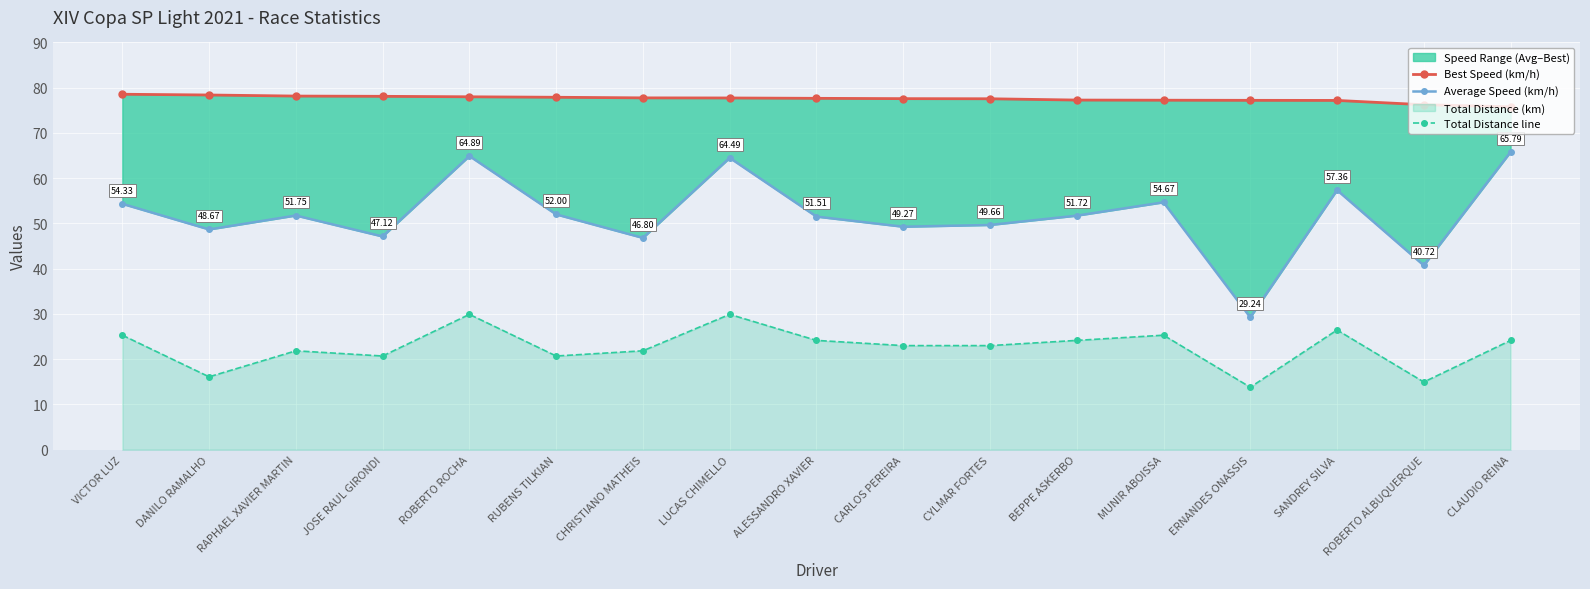

How many interior local peaks does the Total Distance line series have?

5